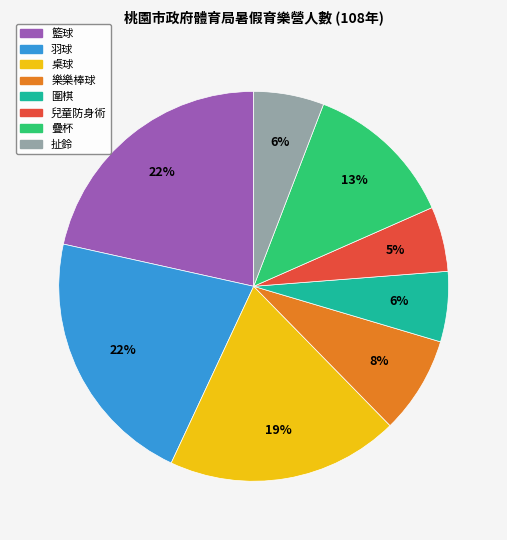

To the nearest percent, what is the combined percentage of 樂樂棒球 and 籃球?

30%